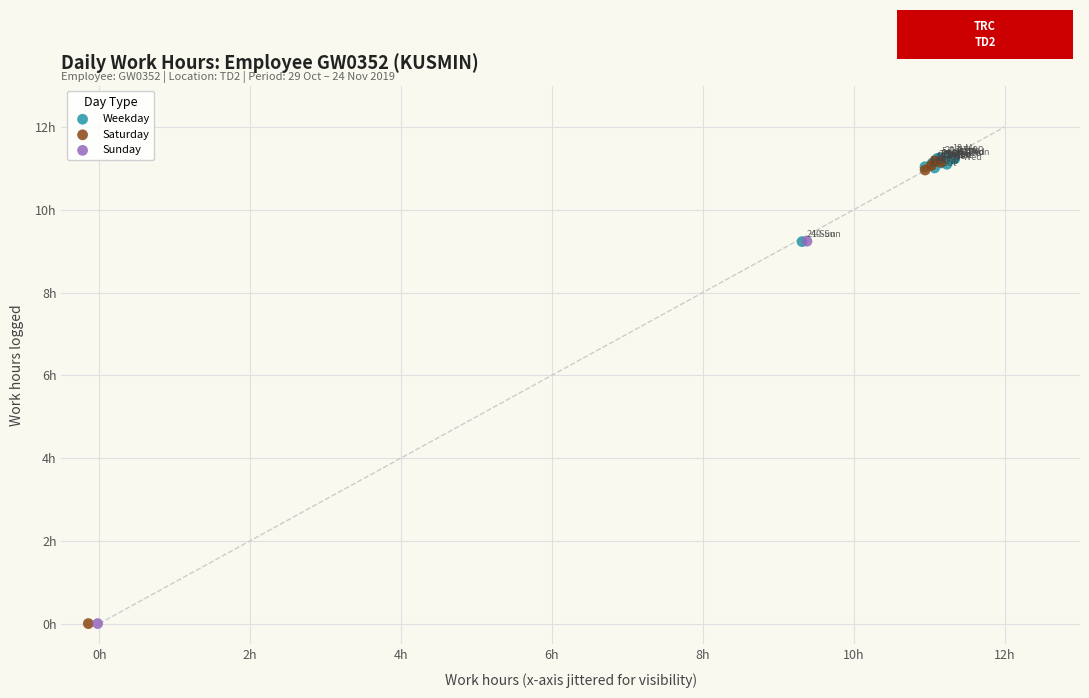

What are all the series names shown in the legend?

Weekday, Saturday, Sunday